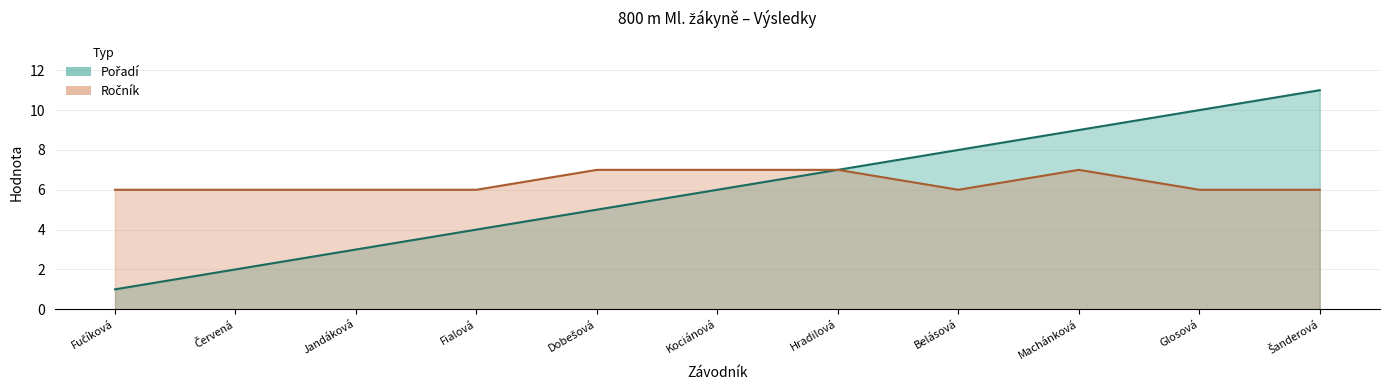

Which series has the largest range (max minus min)?

Pořadí